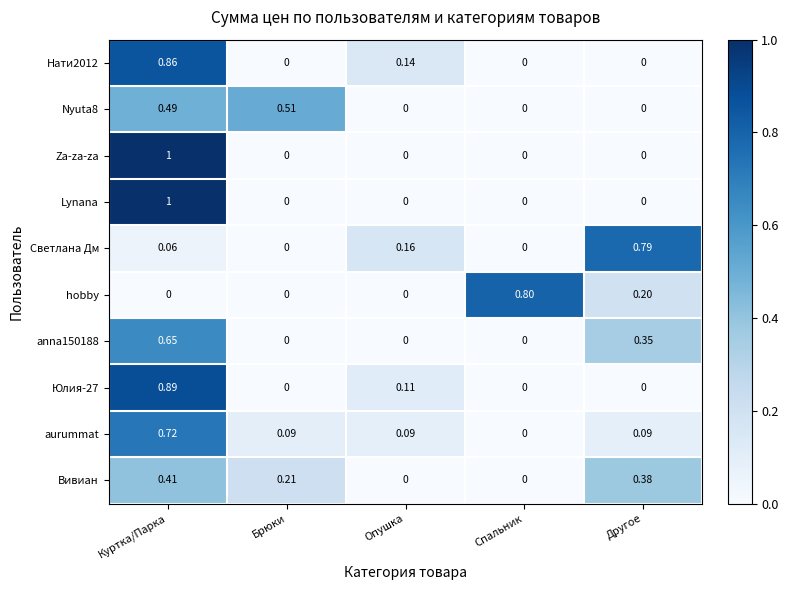

Which series changed the most between Брюки and Другое?

Светлана Дм